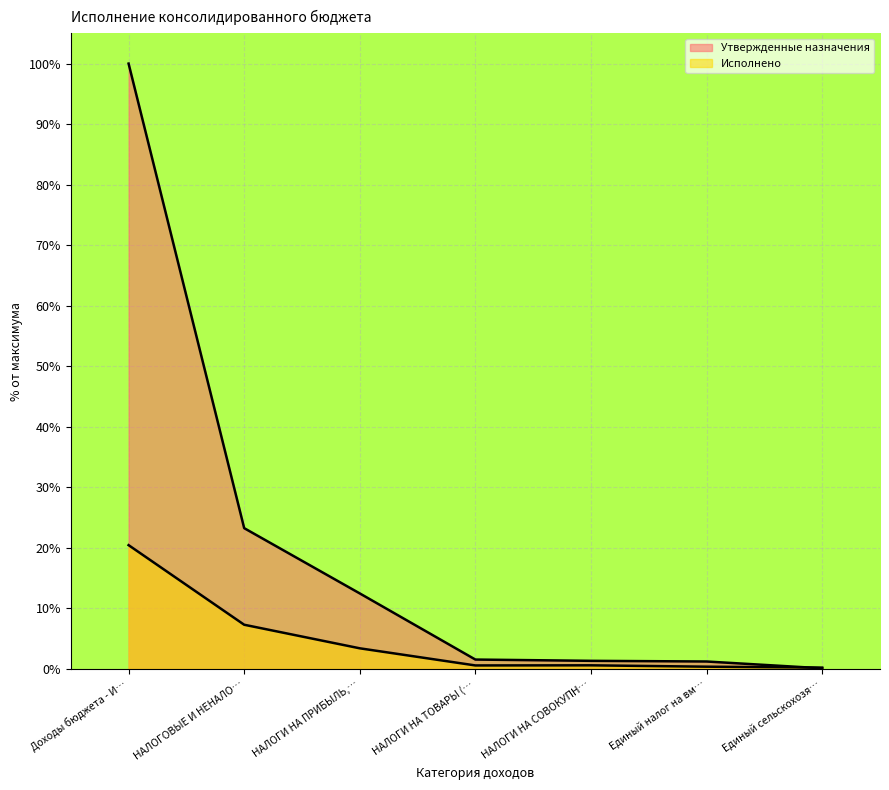

After their last crossing, which series has the higher values: Исполнено or Утвержденные назначения?

Исполнено